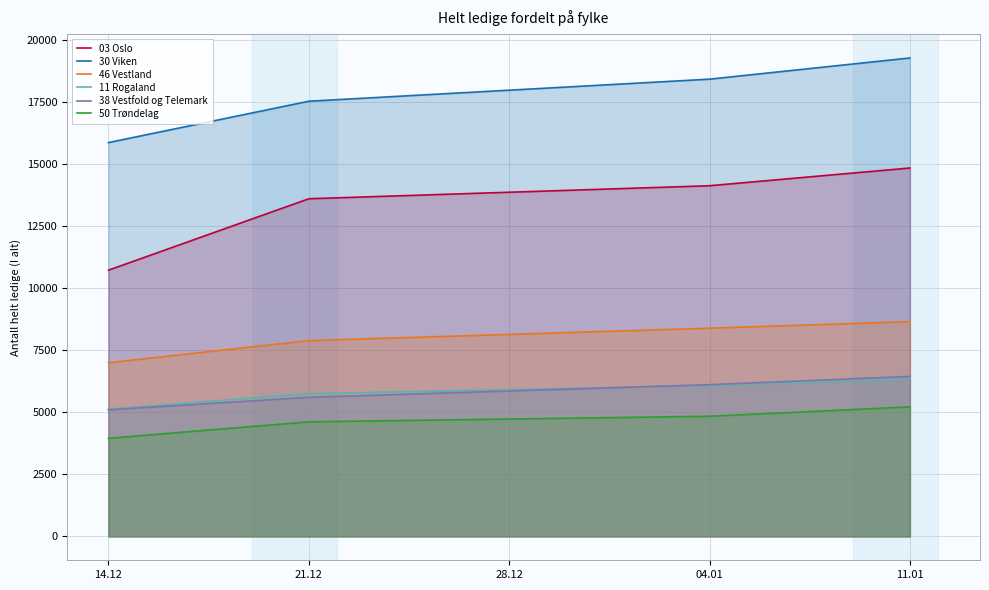

True or false: 03 Oslo and 46 Vestland intersect in this chart.

False